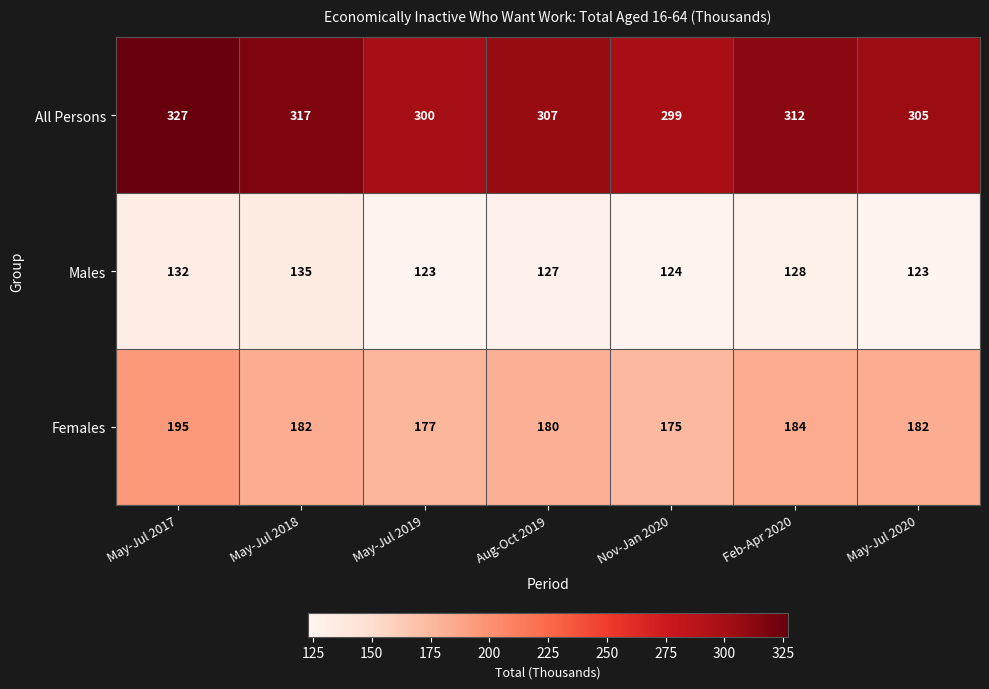

Which label corresponds to the largest value in the chart?

May-Jul 2017